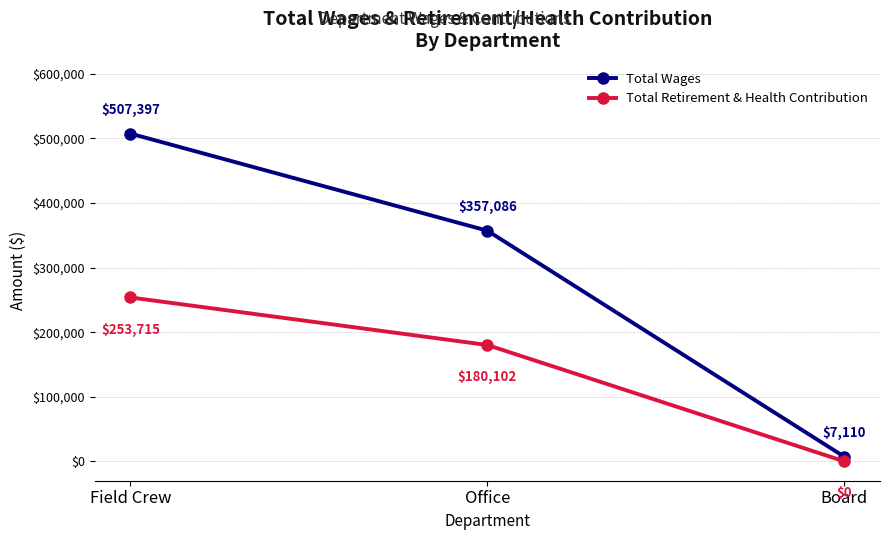

List the series in order of their overall mean, highest first.

Total Wages, Total Retirement & Health Contribution